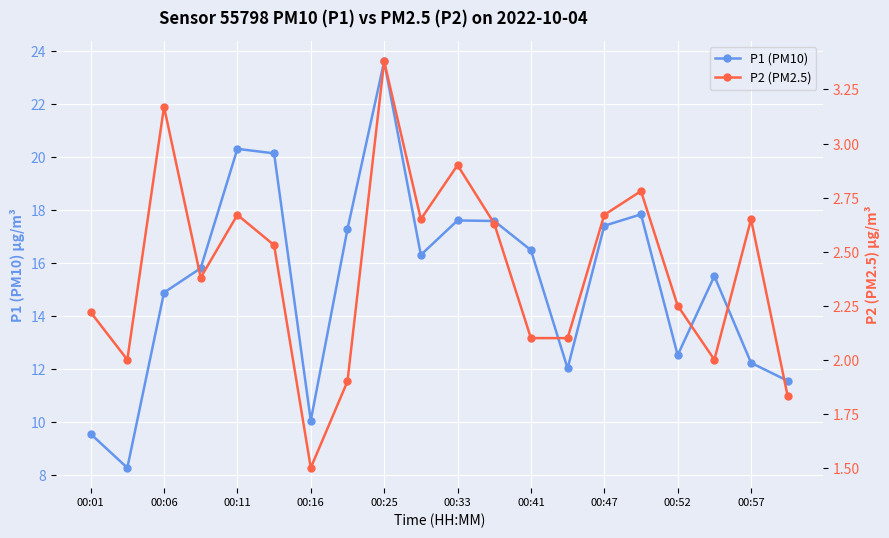

Which series has the widest spread of values?

P1